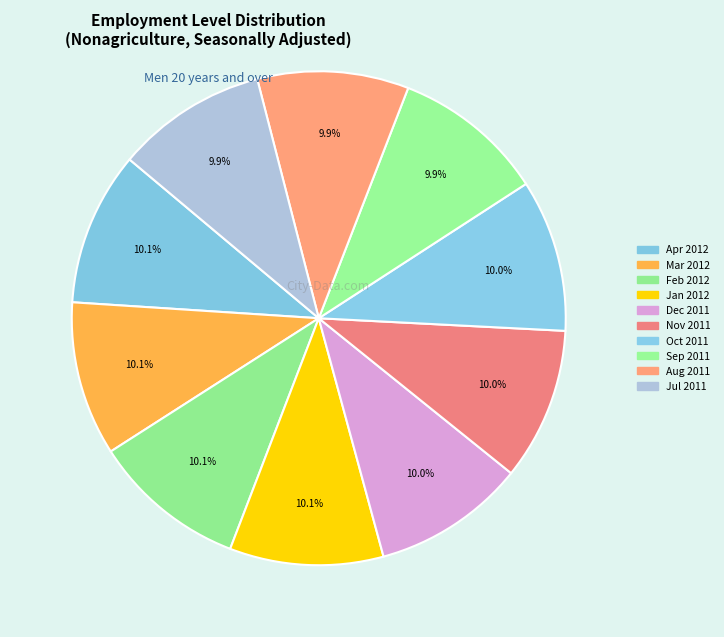

Count the number of slices in the pie.

10